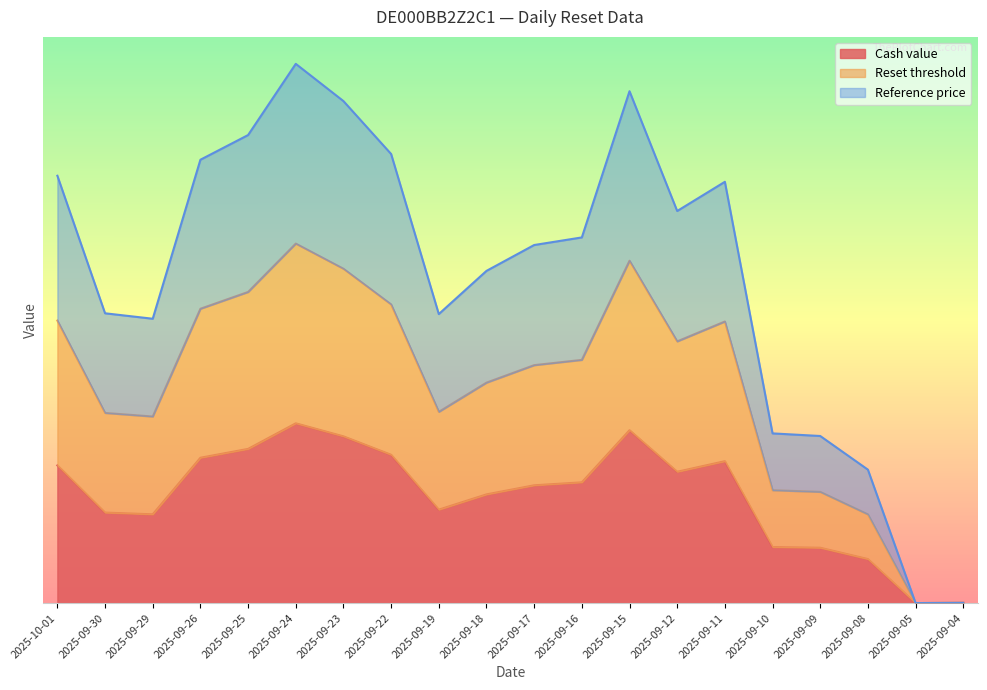

Where is the first local minimum for Cash value?

2025-09-29